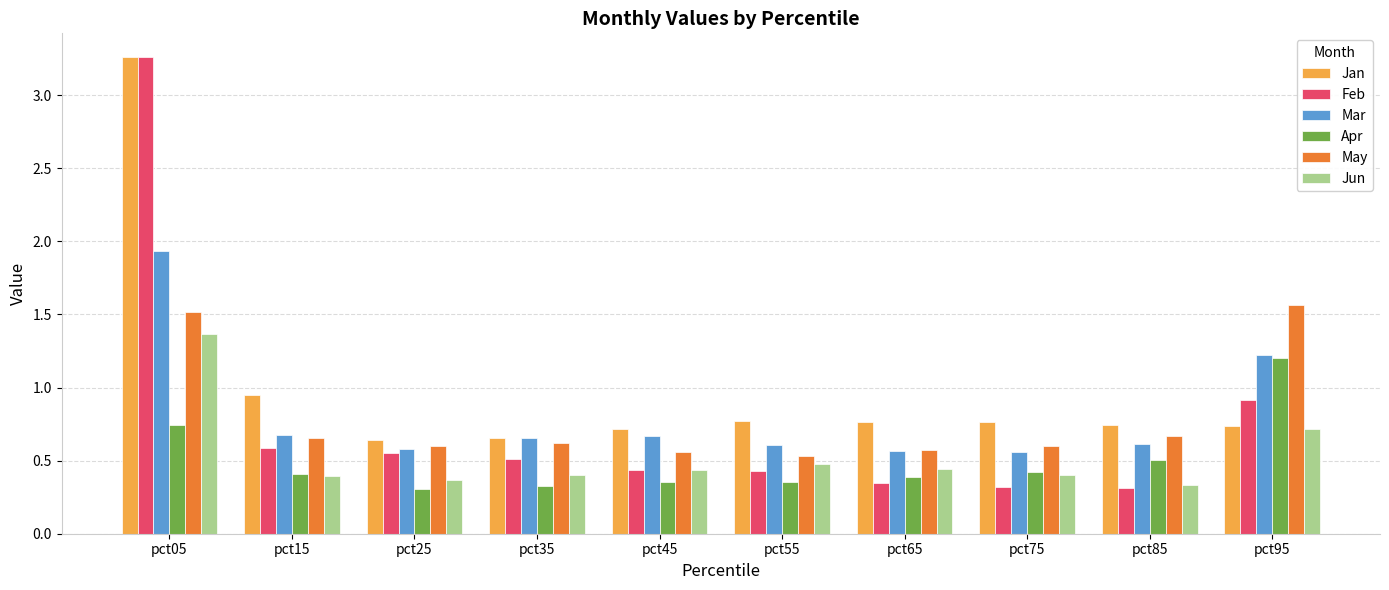

At which category is the sum across all series the highest?

pct05